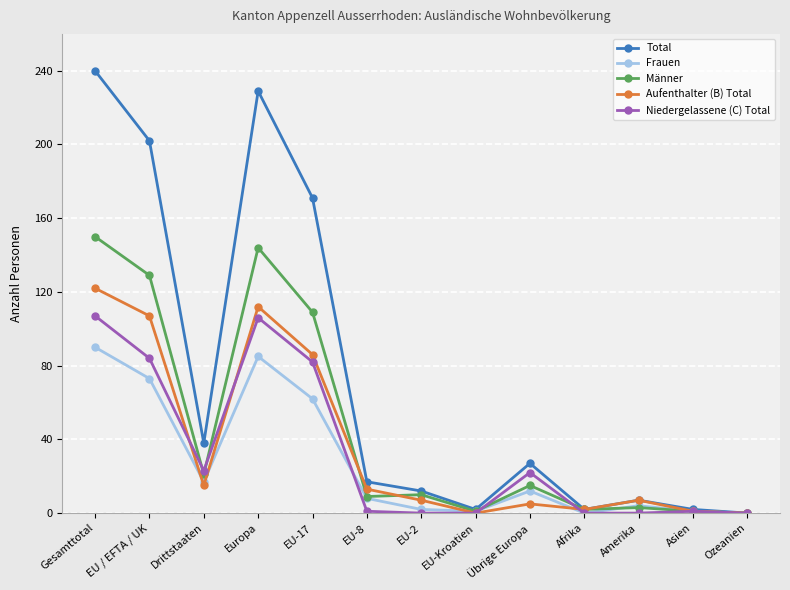

In Frauen, how many points are higher than both neighbors (excluding endpoints)?

3